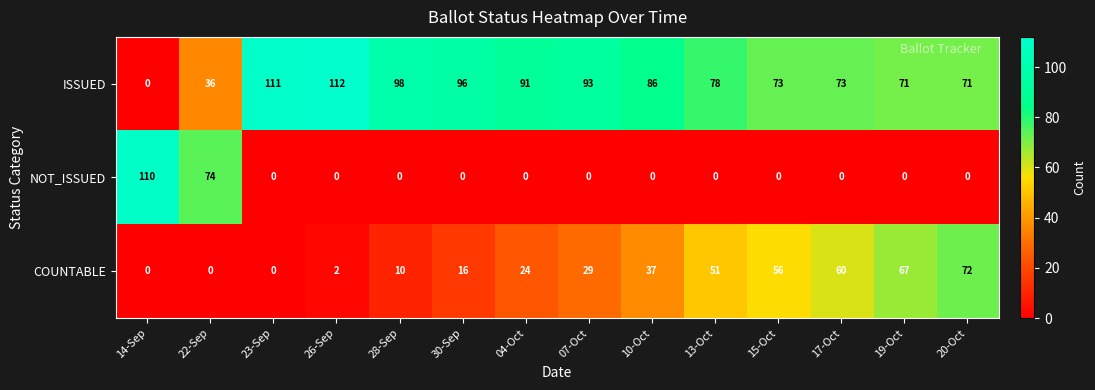

Which series has the widest spread of values?

ISSUED